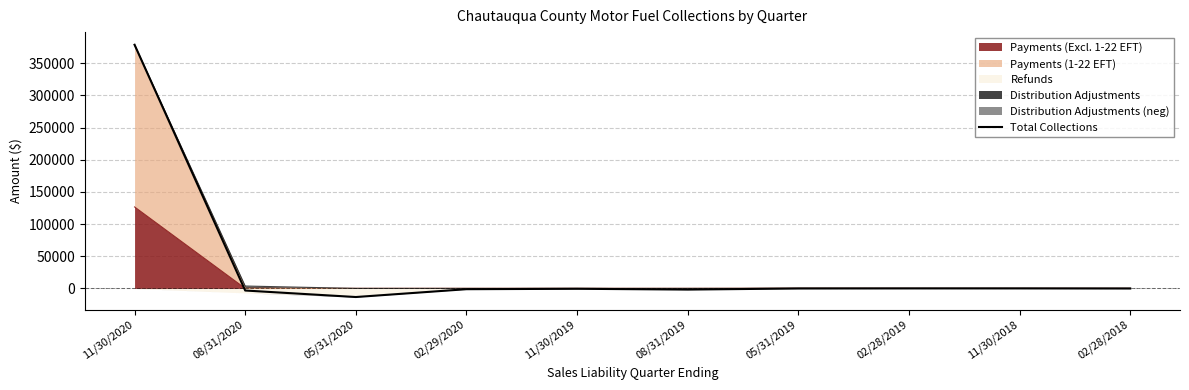

What is the minimum value shown in the chart?

-13394.9